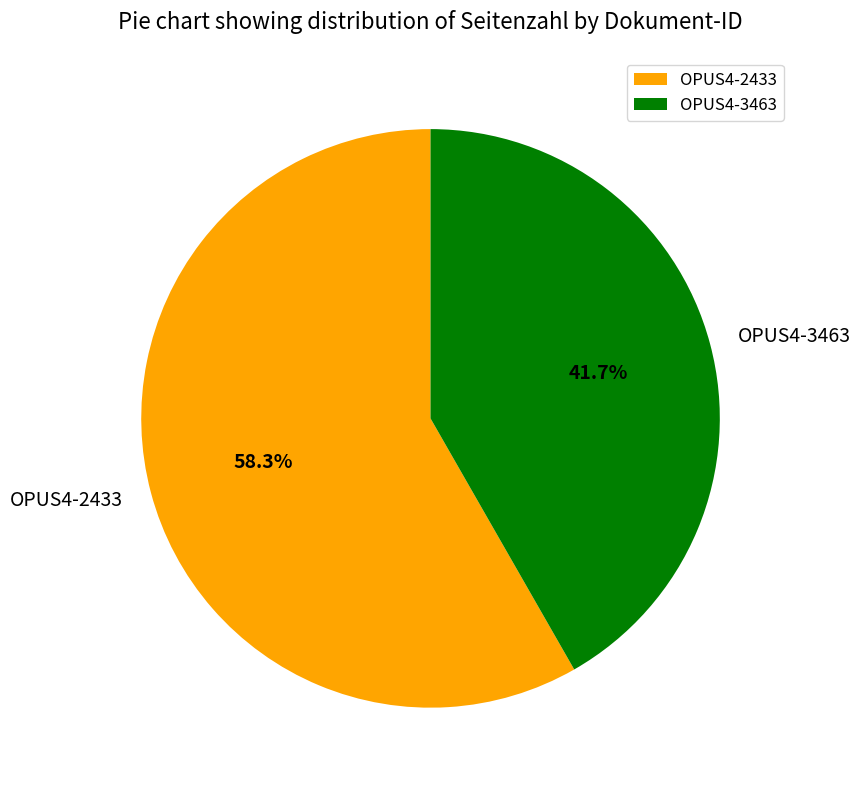

How many slices are in this pie chart?

2